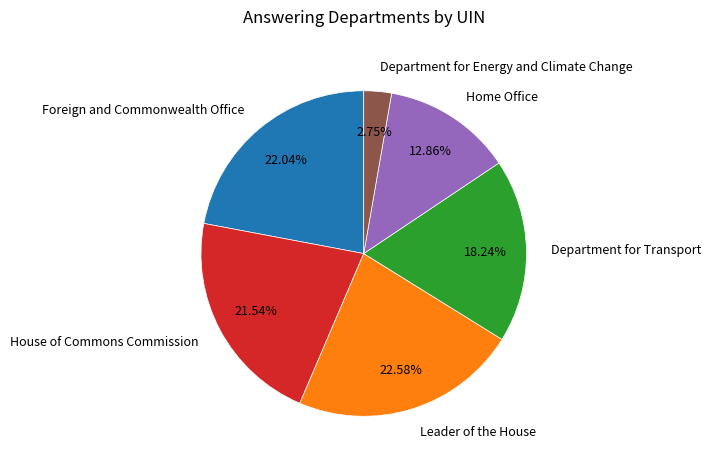

What portion of the pie excludes Foreign and Commonwealth Office?

78.0%